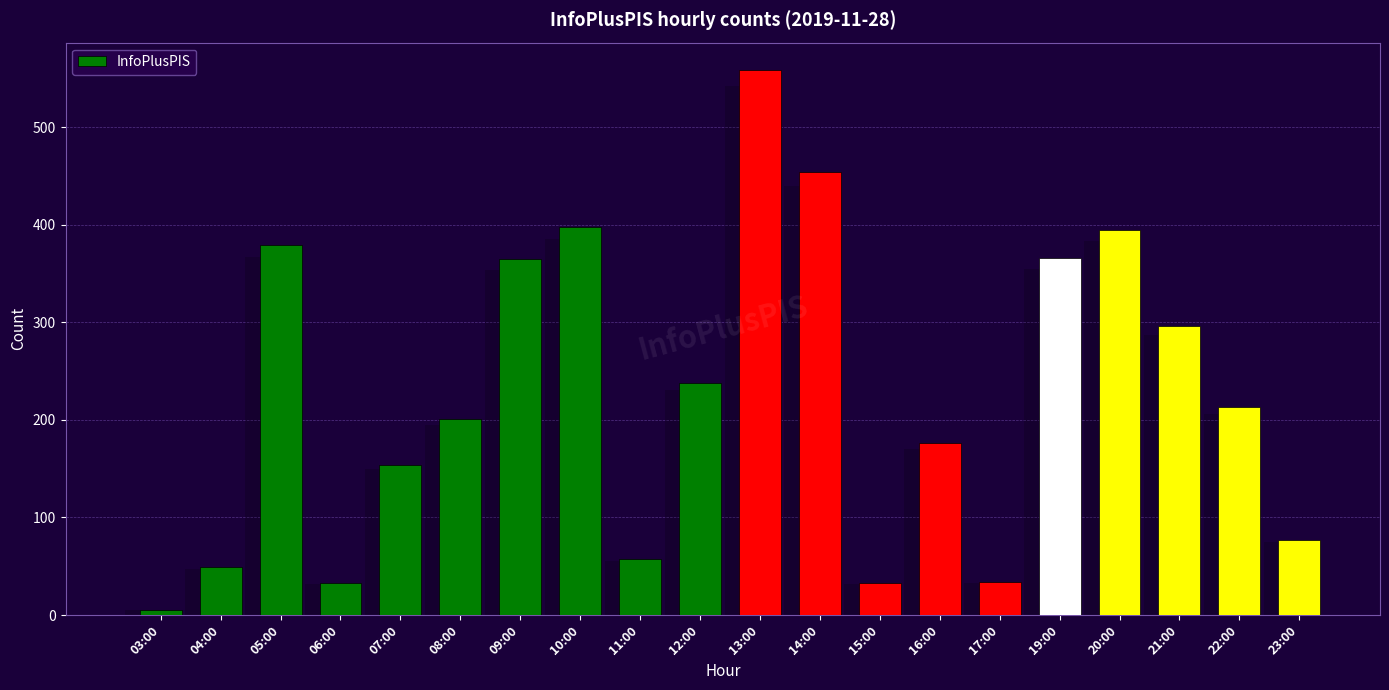

List the labels in order of value, largest first.

13:00, 14:00, 10:00, 20:00, 05:00, 19:00, 09:00, 21:00, 12:00, 22:00, 08:00, 16:00, 07:00, 23:00, 11:00, 04:00, 17:00, 06:00, 15:00, 03:00